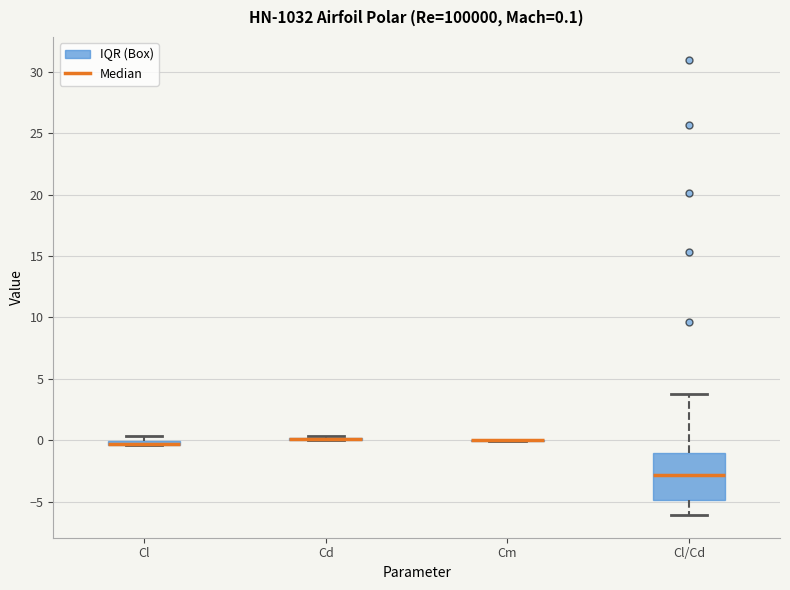

Which box is the tallest, from its lower edge to its upper edge?

Cl/Cd